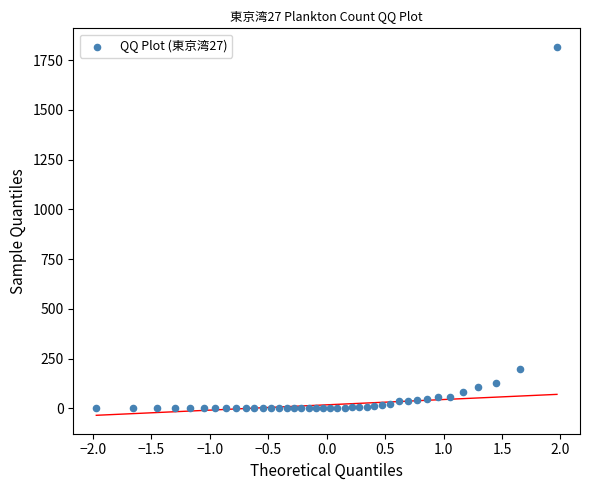

What Y value in the scatter plot is closest to 908?

198.4